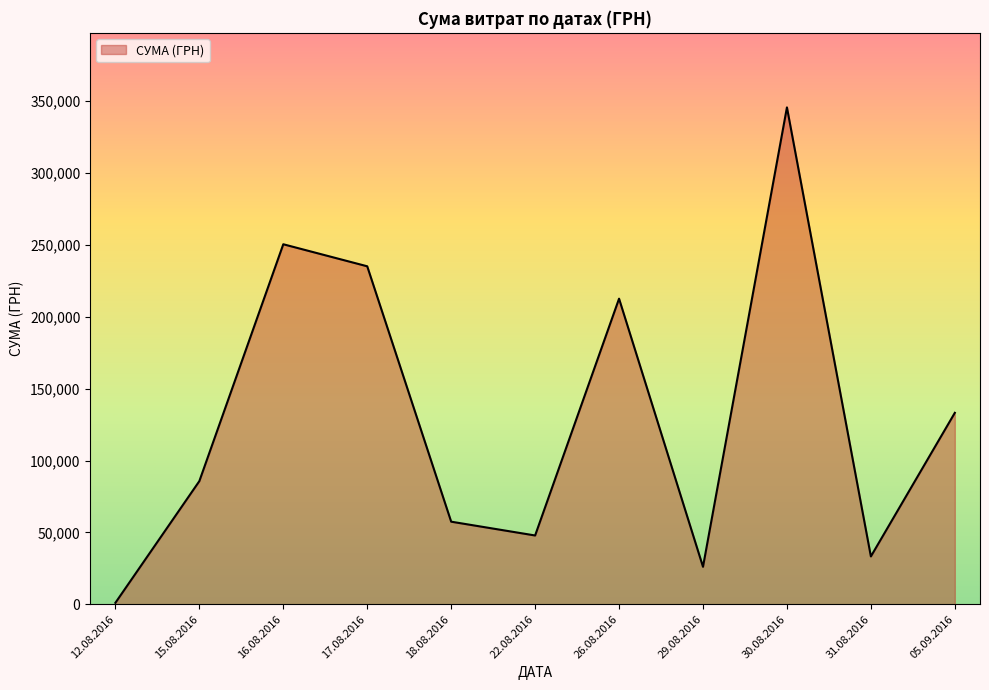

What is the difference between the maximum and minimum values?

344689.0